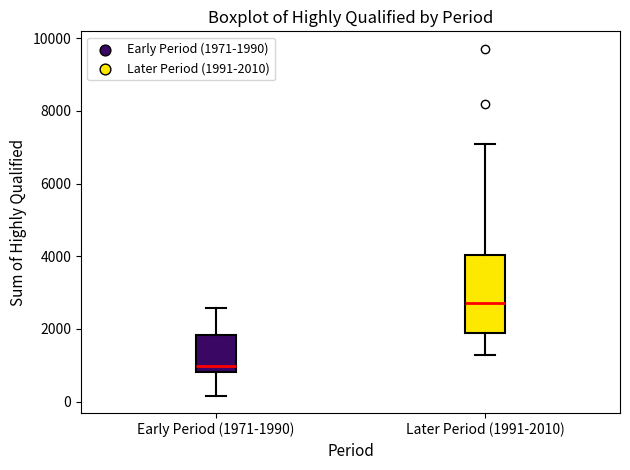

Reading left to right, transcribe this box plot: for each box, give where its median line is, the range the box spans, and where its two whiskers end, as read against the y-axis. The values are not printed on the chart, so give them approximately, as read against the axis.

Early Period (1971-1990): median 1000, box 800 to 1800, whiskers 200 to 2600
Later Period (1991-2010): median 2800, box 1800 to 4000, whiskers 1200 to 7000